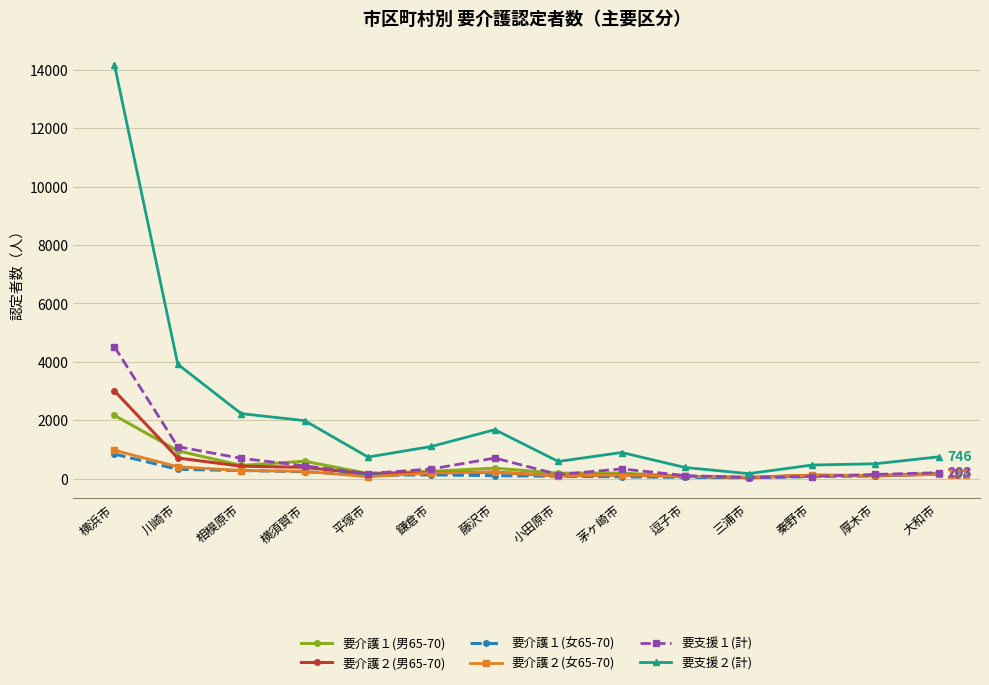

Which category has the highest value across all series?

横浜市